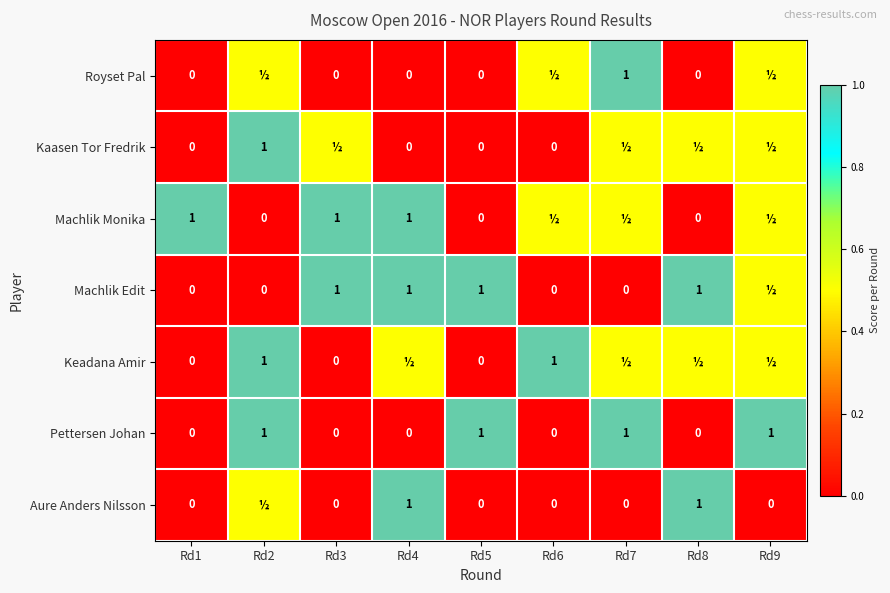

Count the Pettersen Johan values in the range 0 to 1.

9